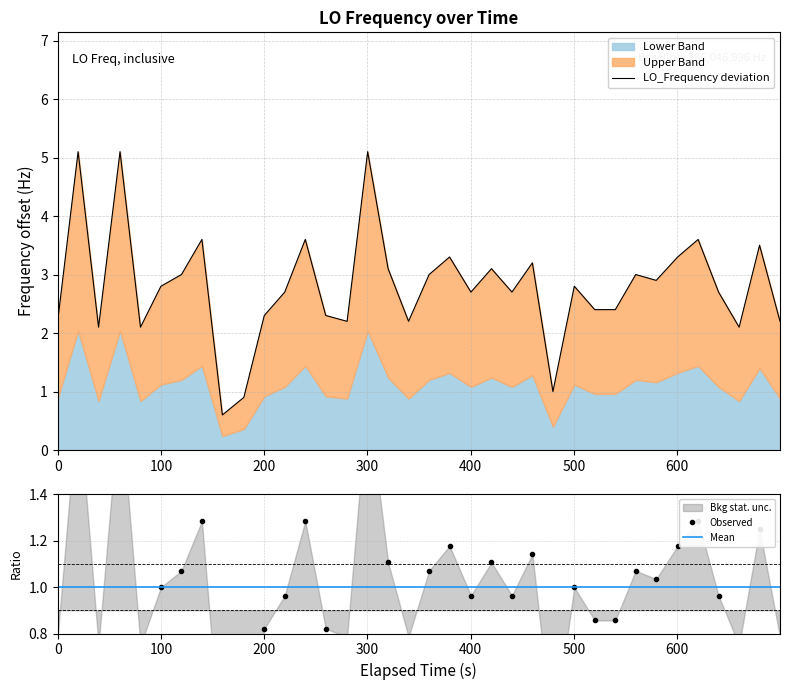

Reading left to right, list all the values displayed in this chart.

2.2	5.1	2.1	5.1	2.1	2.8	3.0	3.6	0.6	0.9	2.3	2.7	3.6	2.3	2.2	5.1	3.1	2.2	3.0	3.3	2.7	3.1	2.7	3.2	1.0	2.8	2.4	2.4	3.0	2.9	3.3	3.6	2.7	2.1	3.5	2.2